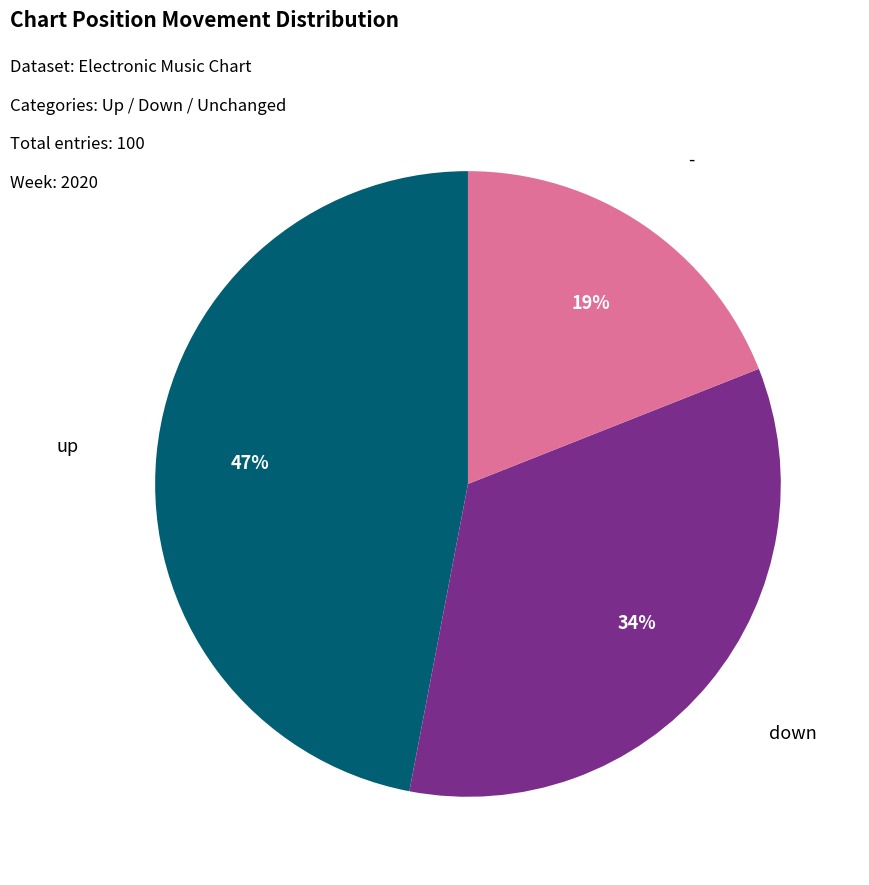

Is there a majority slice in this chart?

No